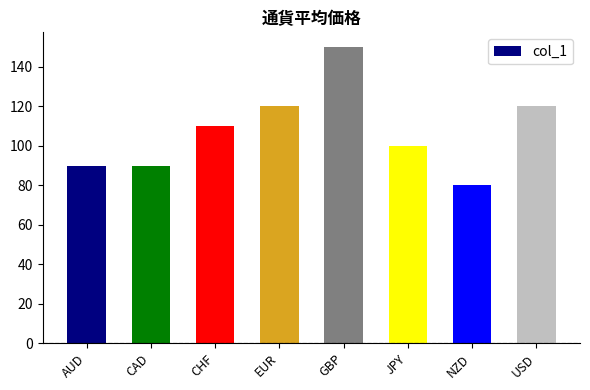

What is the label of the 4th bar from the left?

EUR